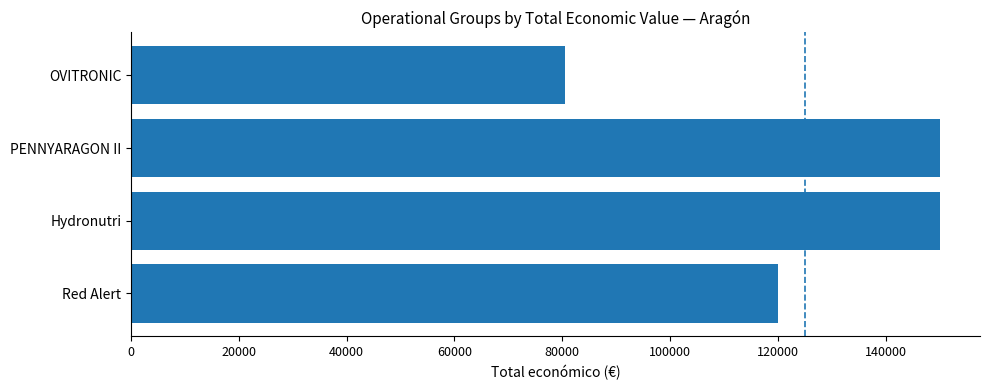

What is the smallest value displayed?

80498